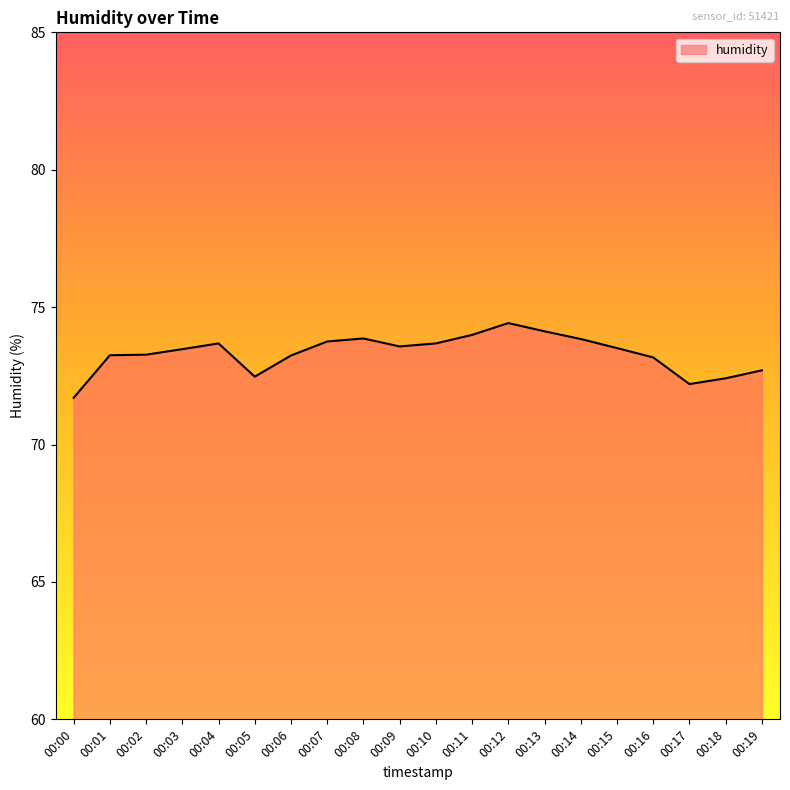

What is the change in value from 00:03 to 00:05?

-1.0